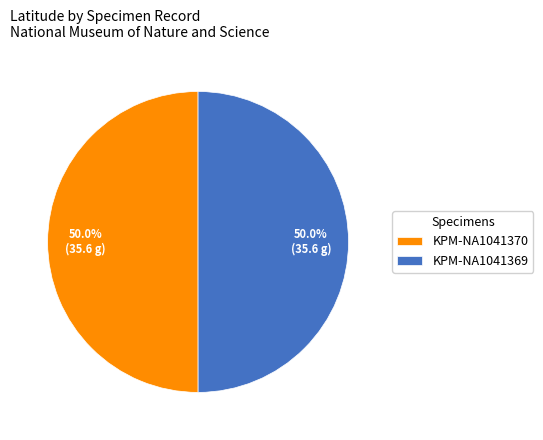

What portion of the pie excludes KPM-NA1041370?

50.0%